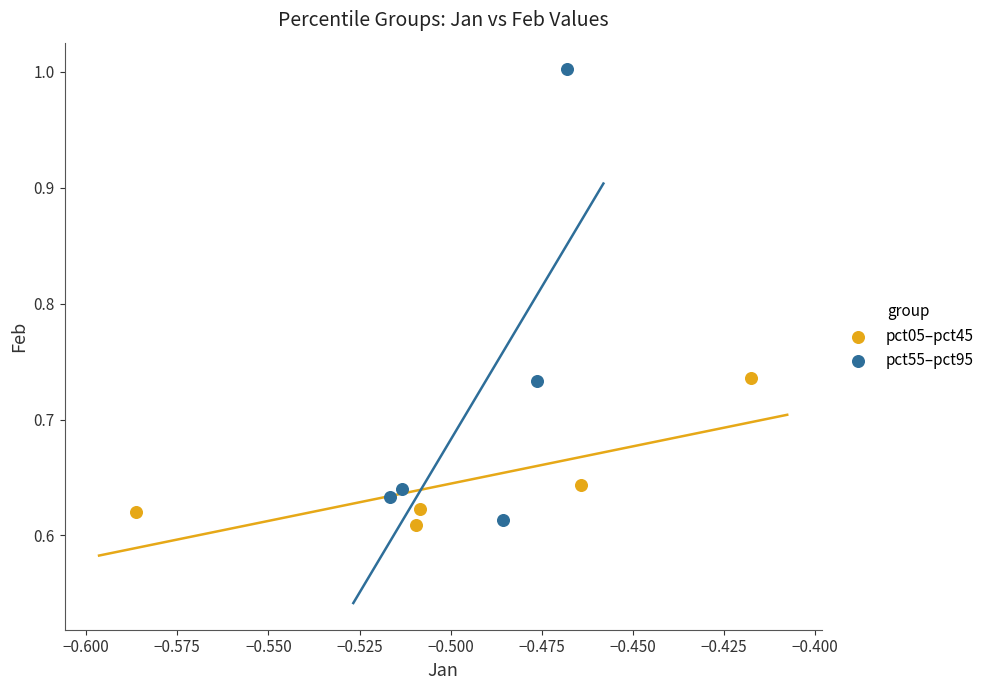

Which series reaches the maximum Y coordinate?

pct55–pct95